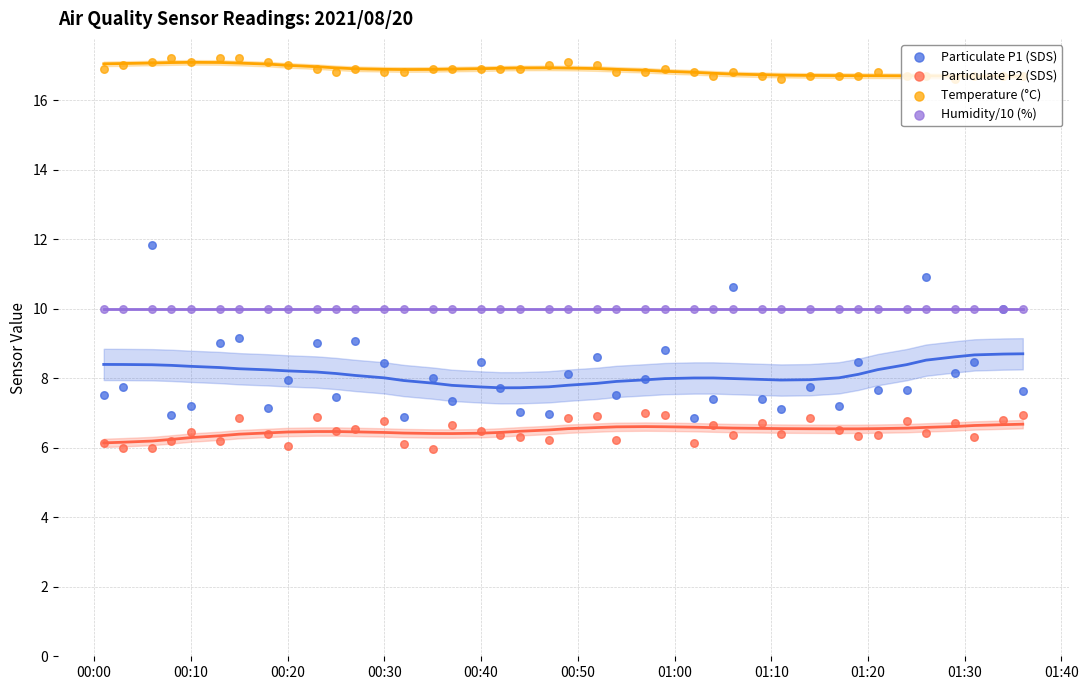

Is the value of Particulate P2 (SDS) at 35 greater than the value of Particulate P1 (SDS) at 37?

No